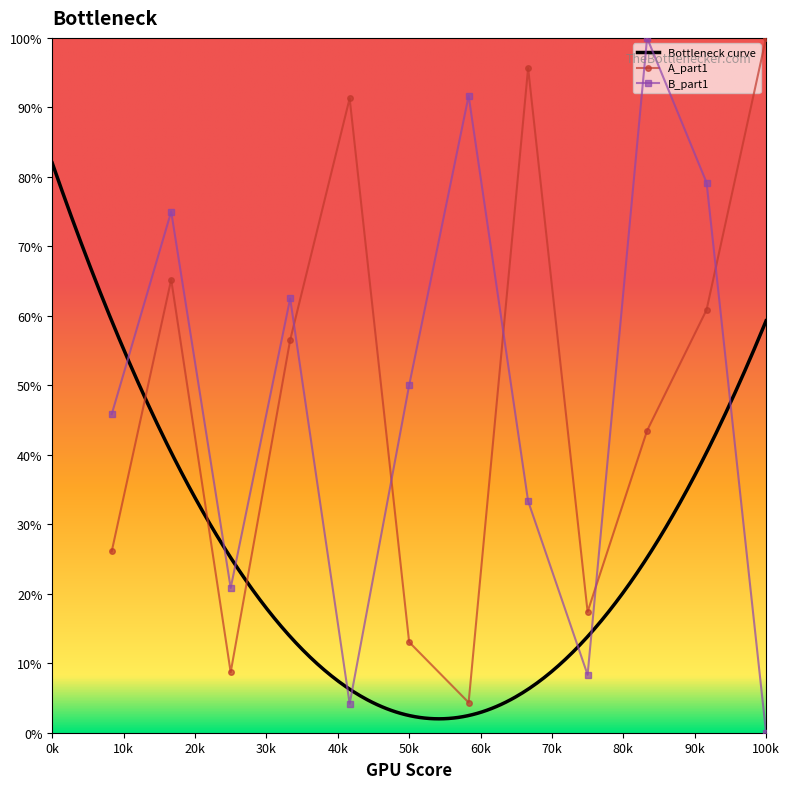

The value of A_part1 at 5 is 91.3. True or false?

True